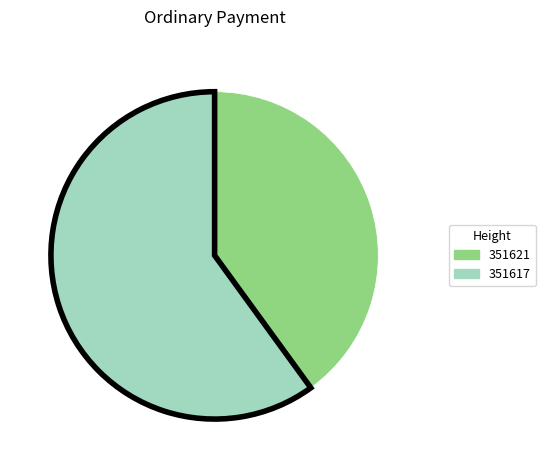

Is it true that 351617 is 60% of the pie?

True